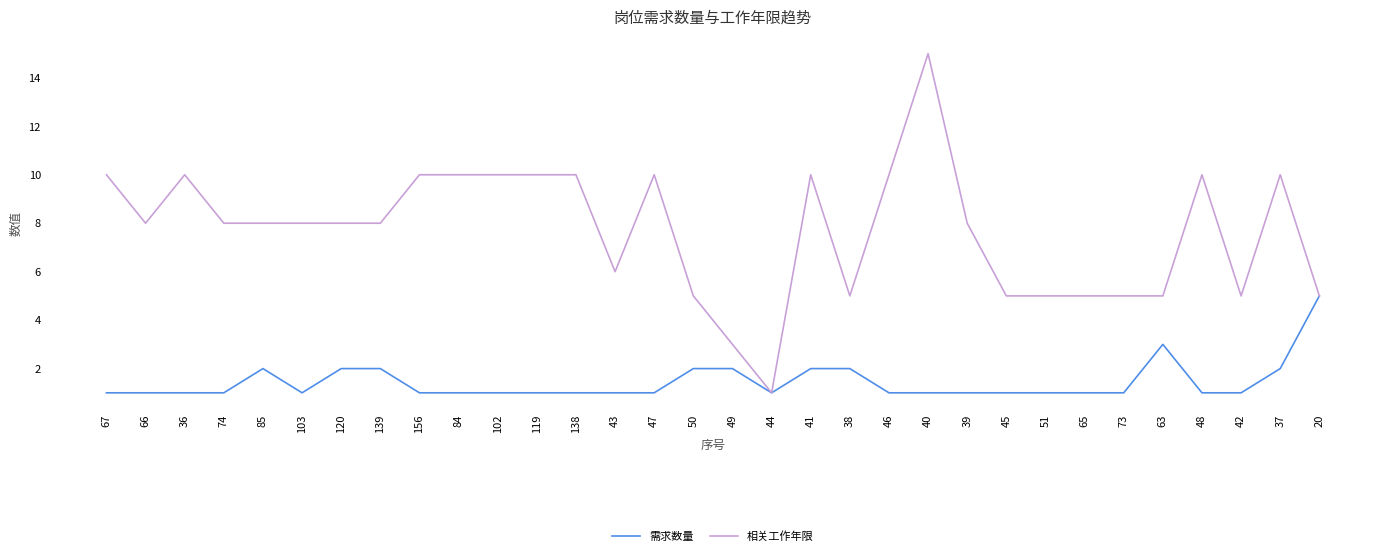

At which label does 相关工作年限 reach its minimum?

44